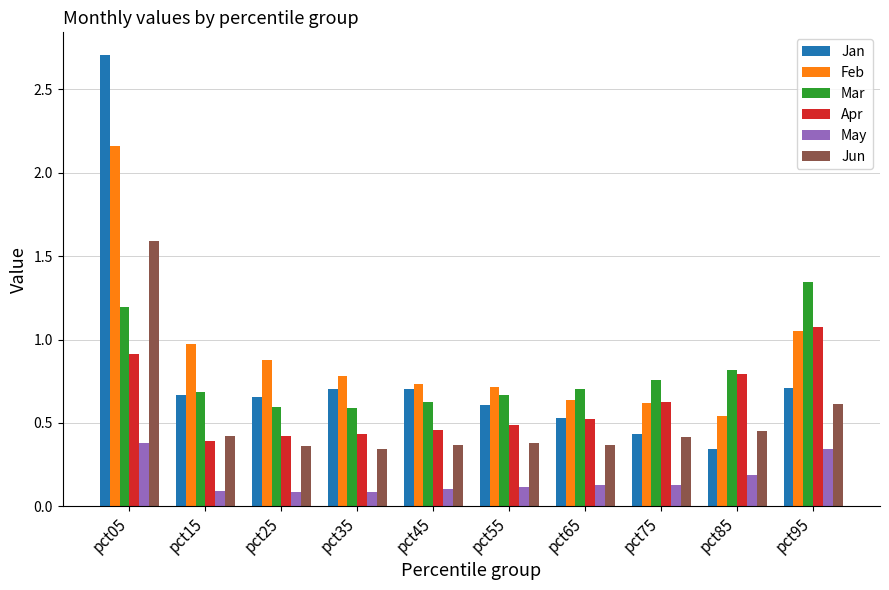

How many groups of bars are there?

10